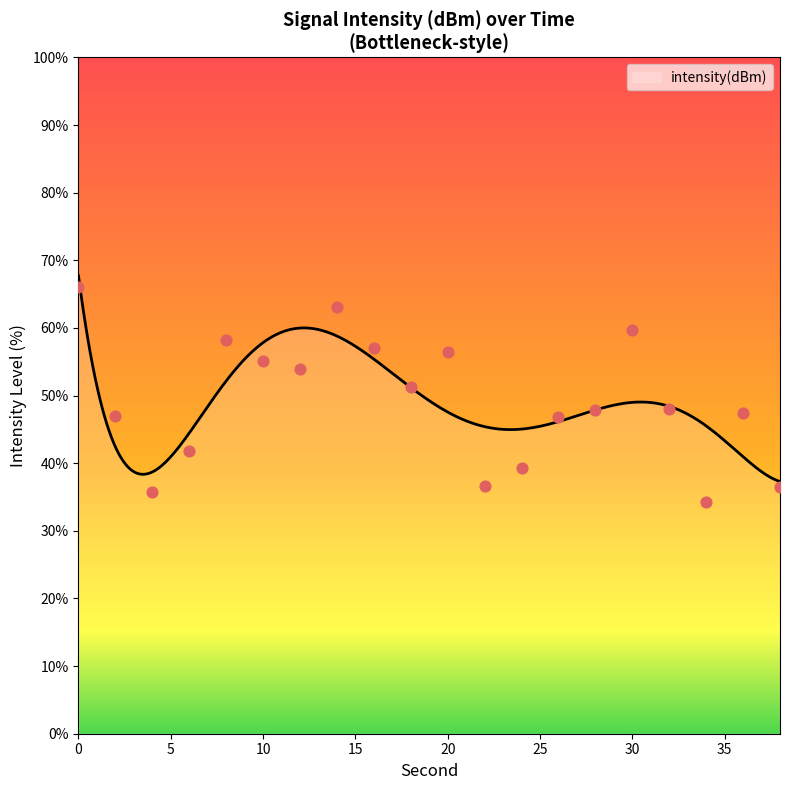

Between 22 and 38, which is larger?

22